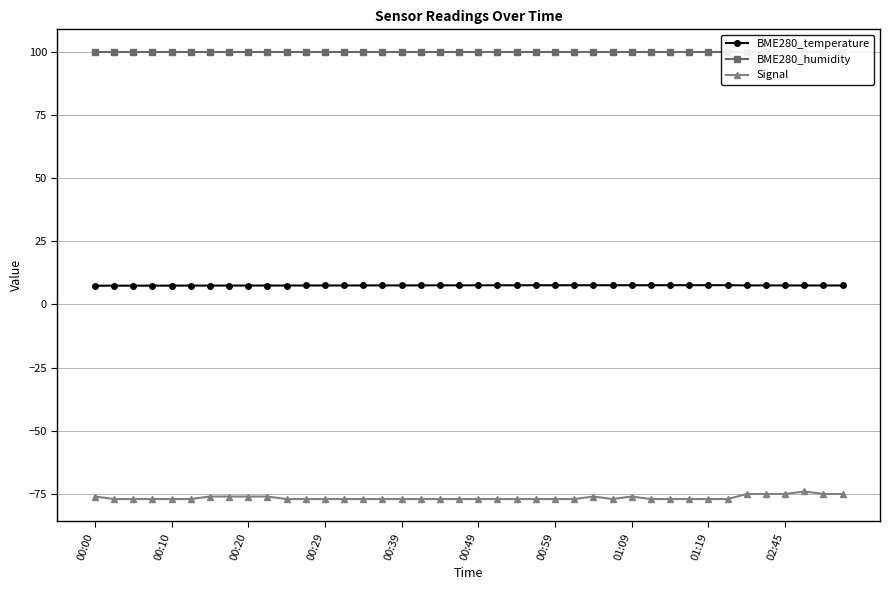

What is the label of the 32nd point from the left?

31